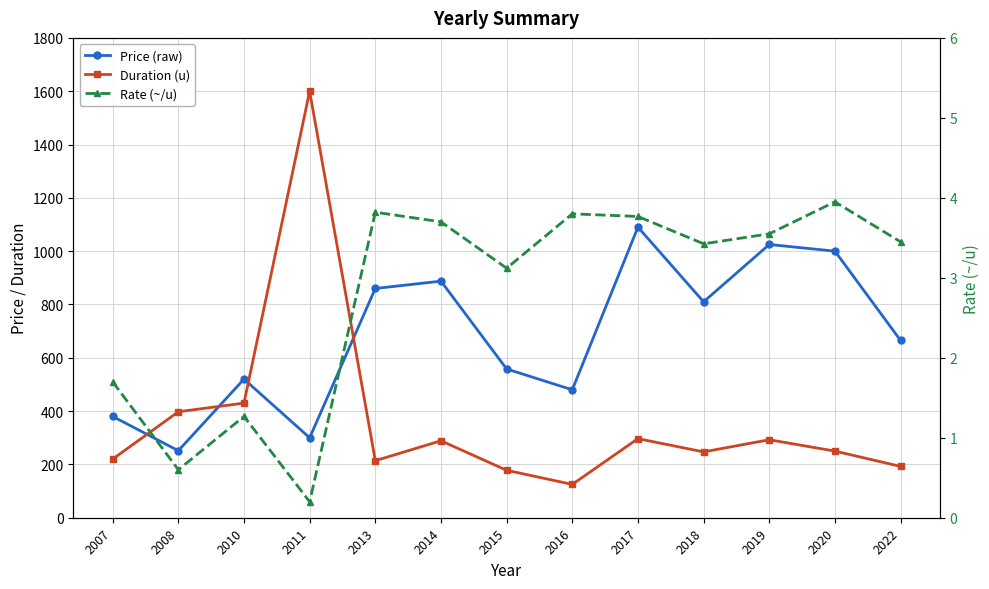

Which series has the largest total across all categories?

Price (raw)